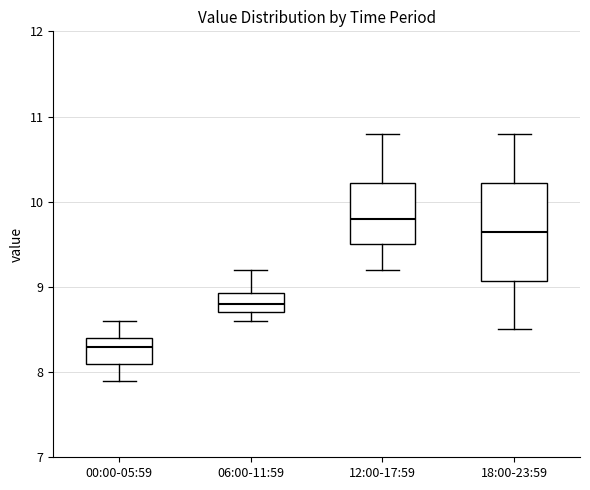

Where does the median line of the box for 12:00-17:59 sit on the y-axis? The values are not printed on the chart, so give them approximately, as read against the axis.

9.8